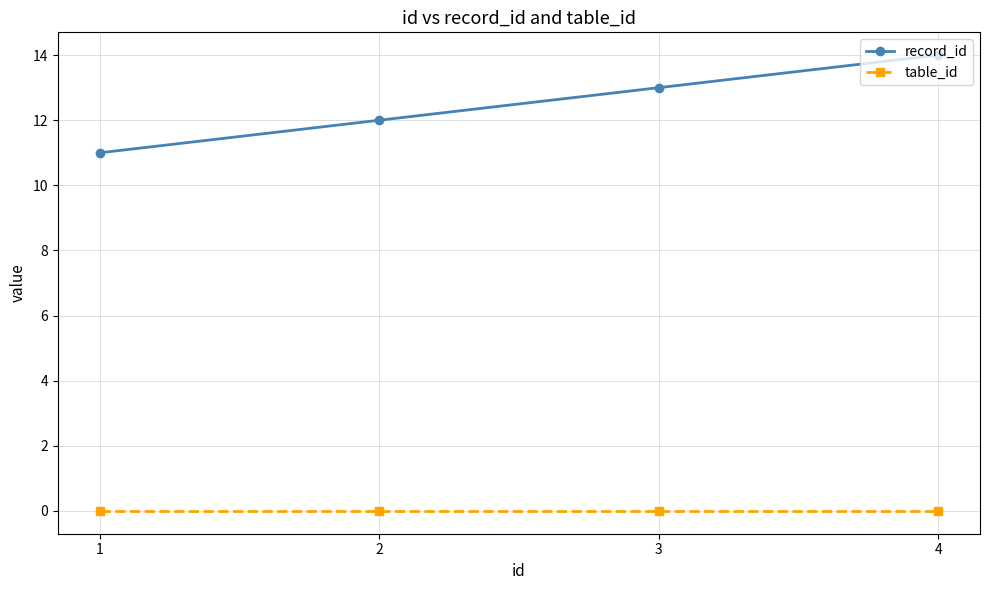

How many distinct data groups are displayed?

2